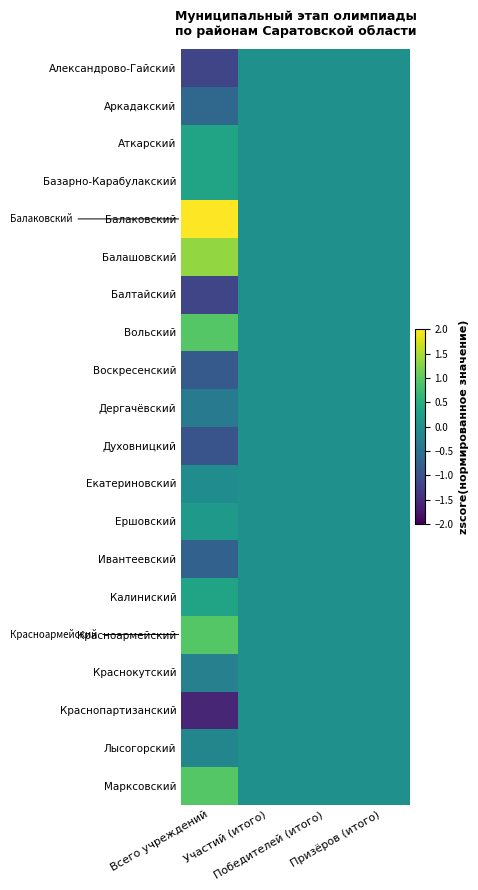

Reading left to right, what are all the values shown in this chart?

Александрово-Гайский: Всего учреждений=-1.2	Участий (итого)=0.0	Победителей (итого)=0.0	Призёров (итого)=0.0
Аркадакский: Всего учреждений=-0.7	Участий (итого)=0.0	Победителей (итого)=0.0	Призёров (итого)=0.0
Аткарский: Всего учреждений=0.3	Участий (итого)=0.0	Победителей (итого)=0.0	Призёров (итого)=0.0
Базарно-Карабулакский: Всего учреждений=0.3	Участий (итого)=0.0	Победителей (итого)=0.0	Призёров (итого)=0.0
Балаковский: Всего учреждений=2.7	Участий (итого)=0.0	Победителей (итого)=0.0	Призёров (итого)=0.0
Балашовский: Всего учреждений=1.3	Участий (итого)=0.0	Победителей (итого)=0.0	Призёров (итого)=0.0
Балтайский: Всего учреждений=-1.2	Участий (итого)=0.0	Победителей (итого)=0.0	Призёров (итого)=0.0
Вольский: Всего учреждений=0.9	Участий (итого)=0.0	Победителей (итого)=0.0	Призёров (итого)=0.0
Воскресенский: Всего учреждений=-0.9	Участий (итого)=0.0	Победителей (итого)=0.0	Призёров (итого)=0.0
Дергачёвский: Всего учреждений=-0.4	Участий (итого)=0.0	Победителей (итого)=0.0	Призёров (итого)=0.0
Духовницкий: Всего учреждений=-1.0	Участий (итого)=0.0	Победителей (итого)=0.0	Призёров (итого)=0.0
Екатериновский: Всего учреждений=-0.1	Участий (итого)=0.0	Победителей (итого)=0.0	Призёров (итого)=0.0
Ершовский: Всего учреждений=0.1	Участий (итого)=0.0	Победителей (итого)=0.0	Призёров (итого)=0.0
Ивантеевский: Всего учреждений=-0.8	Участий (итого)=0.0	Победителей (итого)=0.0	Призёров (итого)=0.0
Калиниский: Всего учреждений=0.3	Участий (итого)=0.0	Победителей (итого)=0.0	Призёров (итого)=0.0
Красноармейский: Всего учреждений=0.9	Участий (итого)=0.0	Победителей (итого)=0.0	Призёров (итого)=0.0
Краснокутский: Всего учреждений=-0.3	Участий (итого)=0.0	Победителей (итого)=0.0	Призёров (итого)=0.0
Краснопартизанский: Всего учреждений=-1.6	Участий (итого)=0.0	Победителей (итого)=0.0	Призёров (итого)=0.0
Лысогорский: Всего учреждений=-0.2	Участий (итого)=0.0	Победителей (итого)=0.0	Призёров (итого)=0.0
Марксовский: Всего учреждений=0.9	Участий (итого)=0.0	Победителей (итого)=0.0	Призёров (итого)=0.0